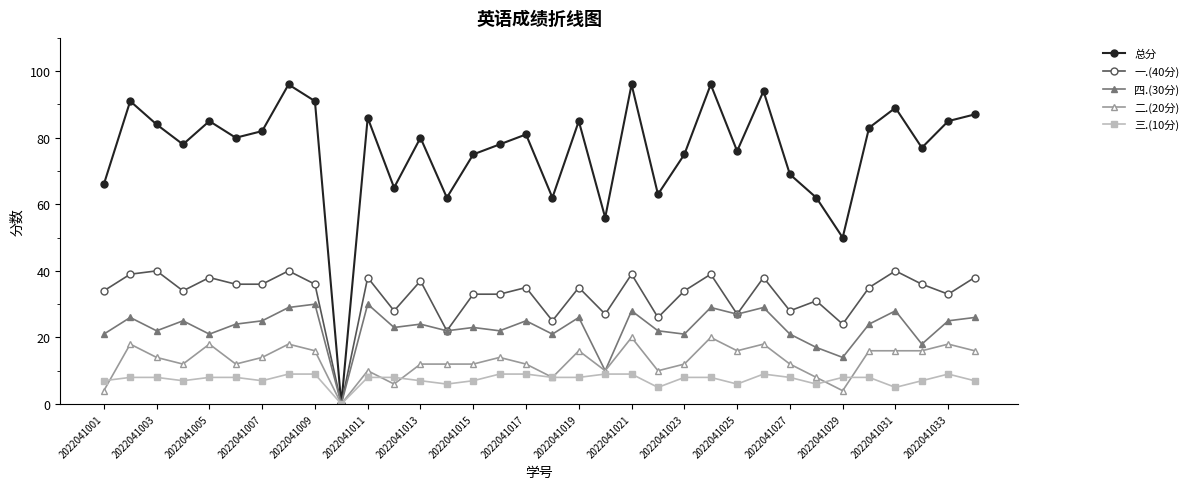

How many lines are shown in the chart?

5